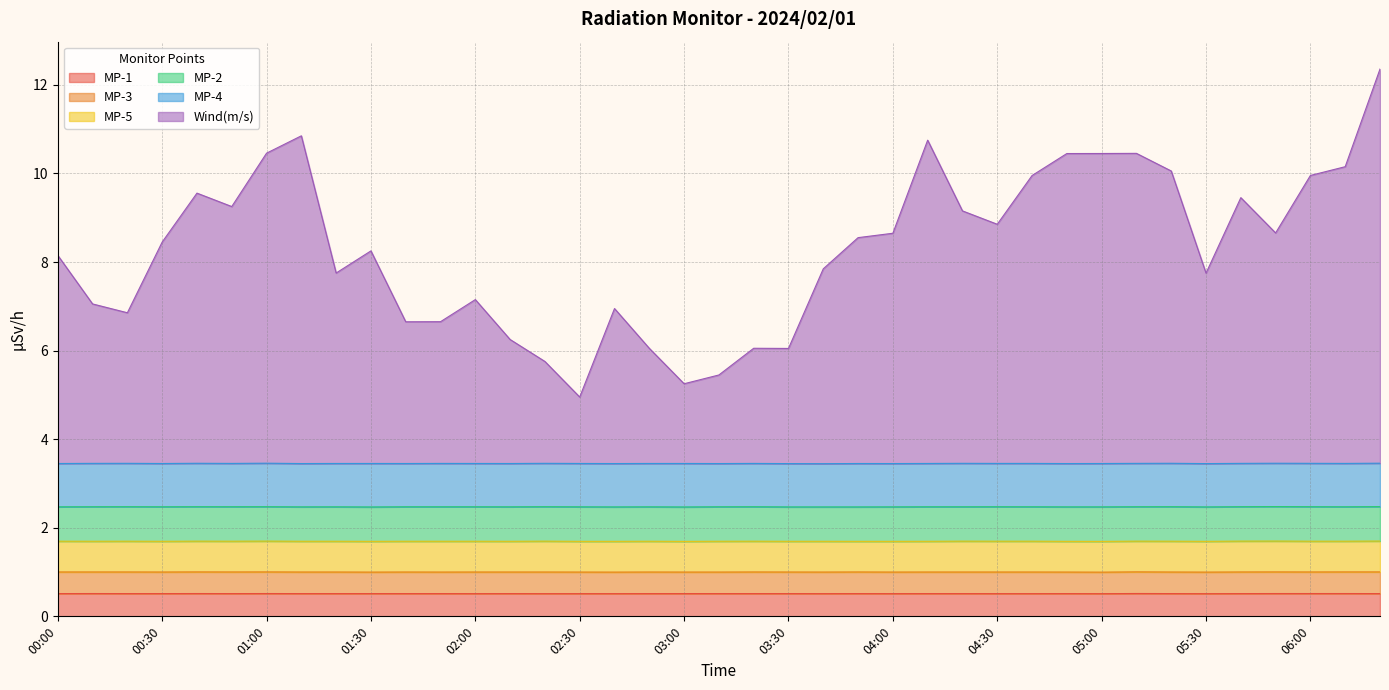

Reading left to right, extract all data points from this chart.

MP-1: 00:00=0.5	00:10=0.5	00:20=0.5	00:30=0.5	00:40=0.5	00:50=0.5	01:00=0.5	01:10=0.5	01:20=0.5	01:30=0.5	01:40=0.5	01:50=0.5	02:00=0.5	02:10=0.5	02:20=0.5	02:30=0.5	02:40=0.5	02:50=0.5	03:00=0.5	03:10=0.5	03:20=0.5	03:30=0.5	03:40=0.5	03:50=0.5	04:00=0.5	04:10=0.5	04:20=0.5	04:30=0.5	04:40=0.5	04:50=0.5	05:00=0.5	05:10=0.5	05:20=0.5	05:30=0.5	05:40=0.5	05:50=0.5	06:00=0.5	06:10=0.5	06:20=0.5
MP-3: 00:00=0.5	00:10=0.5	00:20=0.5	00:30=0.5	00:40=0.5	00:50=0.5	01:00=0.5	01:10=0.5	01:20=0.5	01:30=0.5	01:40=0.5	01:50=0.5	02:00=0.5	02:10=0.5	02:20=0.5	02:30=0.5	02:40=0.5	02:50=0.5	03:00=0.5	03:10=0.5	03:20=0.5	03:30=0.5	03:40=0.5	03:50=0.5	04:00=0.5	04:10=0.5	04:20=0.5	04:30=0.5	04:40=0.5	04:50=0.5	05:00=0.5	05:10=0.5	05:20=0.5	05:30=0.5	05:40=0.5	05:50=0.5	06:00=0.5	06:10=0.5	06:20=0.5
MP-5: 00:00=0.7	00:10=0.7	00:20=0.7	00:30=0.7	00:40=0.7	00:50=0.7	01:00=0.7	01:10=0.7	01:20=0.7	01:30=0.7	01:40=0.7	01:50=0.7	02:00=0.7	02:10=0.7	02:20=0.7	02:30=0.7	02:40=0.7	02:50=0.7	03:00=0.7	03:10=0.7	03:20=0.7	03:30=0.7	03:40=0.7	03:50=0.7	04:00=0.7	04:10=0.7	04:20=0.7	04:30=0.7	04:40=0.7	04:50=0.7	05:00=0.7	05:10=0.7	05:20=0.7	05:30=0.7	05:40=0.7	05:50=0.7	06:00=0.7	06:10=0.7	06:20=0.7
MP-2: 00:00=0.8	00:10=0.8	00:20=0.8	00:30=0.8	00:40=0.8	00:50=0.8	01:00=0.8	01:10=0.8	01:20=0.8	01:30=0.8	01:40=0.8	01:50=0.8	02:00=0.8	02:10=0.8	02:20=0.8	02:30=0.8	02:40=0.8	02:50=0.8	03:00=0.8	03:10=0.8	03:20=0.8	03:30=0.8	03:40=0.8	03:50=0.8	04:00=0.8	04:10=0.8	04:20=0.8	04:30=0.8	04:40=0.8	04:50=0.8	05:00=0.8	05:10=0.8	05:20=0.8	05:30=0.8	05:40=0.8	05:50=0.8	06:00=0.8	06:10=0.8	06:20=0.8
MP-4: 00:00=1.0	00:10=1.0	00:20=1.0	00:30=1.0	00:40=1.0	00:50=1.0	01:00=1.0	01:10=1.0	01:20=1.0	01:30=1.0	01:40=1.0	01:50=1.0	02:00=1.0	02:10=1.0	02:20=1.0	02:30=1.0	02:40=1.0	02:50=1.0	03:00=1.0	03:10=1.0	03:20=1.0	03:30=1.0	03:40=1.0	03:50=1.0	04:00=1.0	04:10=1.0	04:20=1.0	04:30=1.0	04:40=1.0	04:50=1.0	05:00=1.0	05:10=1.0	05:20=1.0	05:30=1.0	05:40=1.0	05:50=1.0	06:00=1.0	06:10=1.0	06:20=1.0
Wind(m/s): 00:00=4.7	00:10=3.6	00:20=3.4	00:30=5.0	00:40=6.1	00:50=5.8	01:00=7.0	01:10=7.4	01:20=4.3	01:30=4.8	01:40=3.2	01:50=3.2	02:00=3.7	02:10=2.8	02:20=2.3	02:30=1.5	02:40=3.5	02:50=2.6	03:00=1.8	03:10=2.0	03:20=2.6	03:30=2.6	03:40=4.4	03:50=5.1	04:00=5.2	04:10=7.3	04:20=5.7	04:30=5.4	04:40=6.5	04:50=7.0	05:00=7.0	05:10=7.0	05:20=6.6	05:30=4.3	05:40=6.0	05:50=5.2	06:00=6.5	06:10=6.7	06:20=8.9